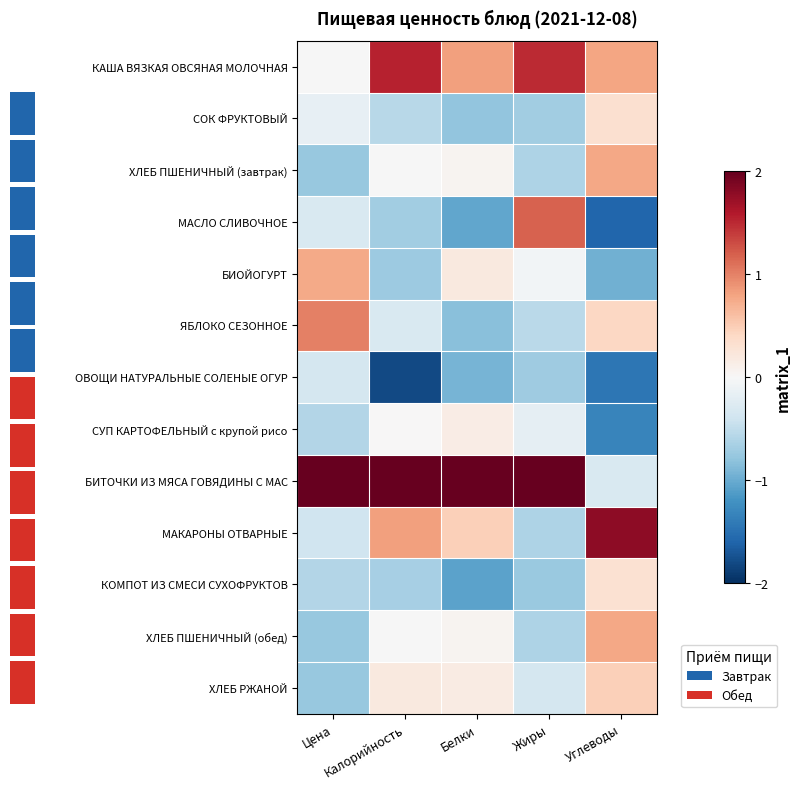

Is it true that ОВОЩИ НАТУРАЛЬНЫЕ СОЛЕНЫЕ ОГУР equals -1.5 at Углеводы?

True